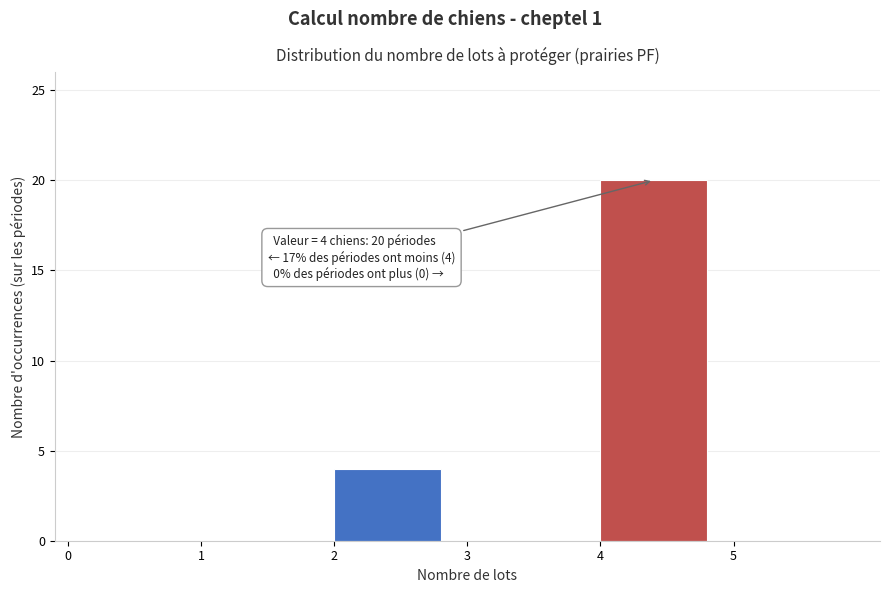

Reading right to left, what are all the values shown in this chart?

5=0	4=20	3=0	2=4	1=0	0=0